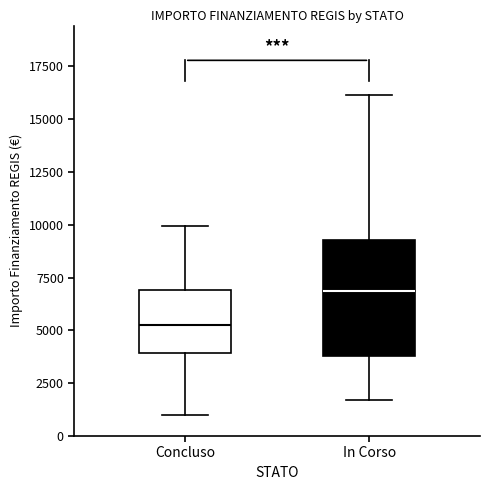

Reading left to right, transcribe this box plot: for each box, give where its median line is, the range the box spans, and where its two whiskers end, as read against the y-axis. The values are not printed on the chart, so give them approximately, as read against the axis.

Concluso: median 5000, box 4000 to 7000, whiskers 1000 to 10000
In Corso: median 7000, box 4000 to 9500, whiskers 1500 to 16000